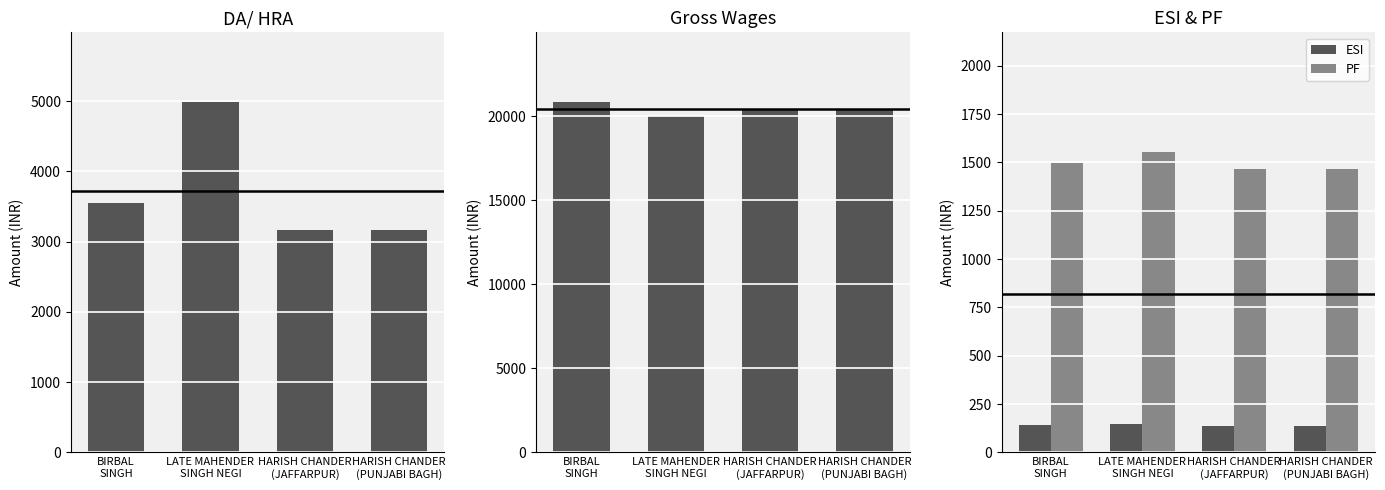

Reading left to right, list all the values displayed in this chart.

DA/ HRA: 3553.0	4982.7	3168.0	3168.0
Gross Wages: 20821.0	19982.7	20436.0	20436.0
ESI: 140.0	145.0	137.0	137.0
PF: 1496.0	1552.0	1465.0	1465.0